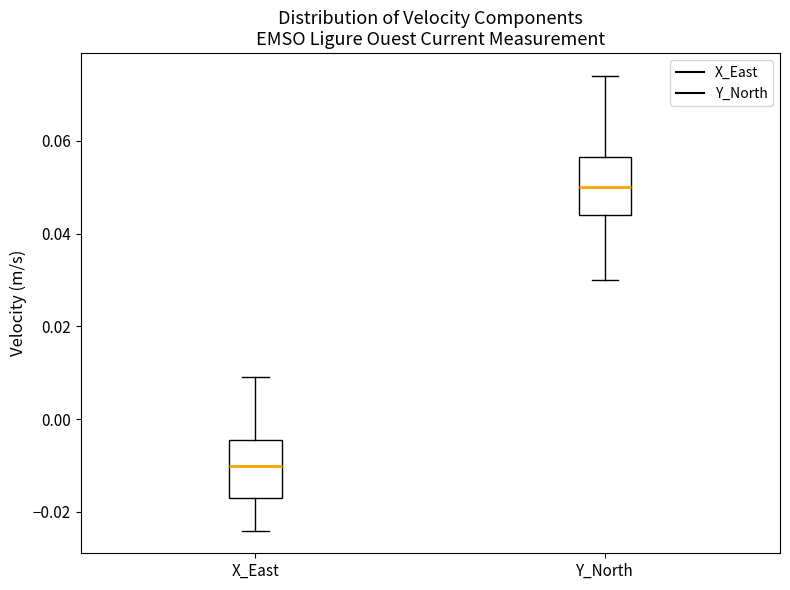

Which box has the lowest median line?

X_East